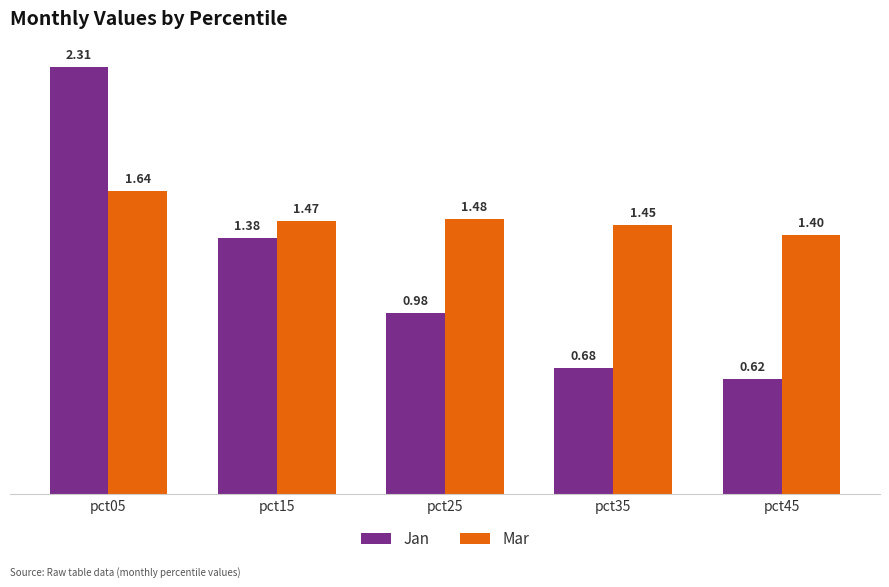

At which category does the chart reach its peak across all series?

pct05